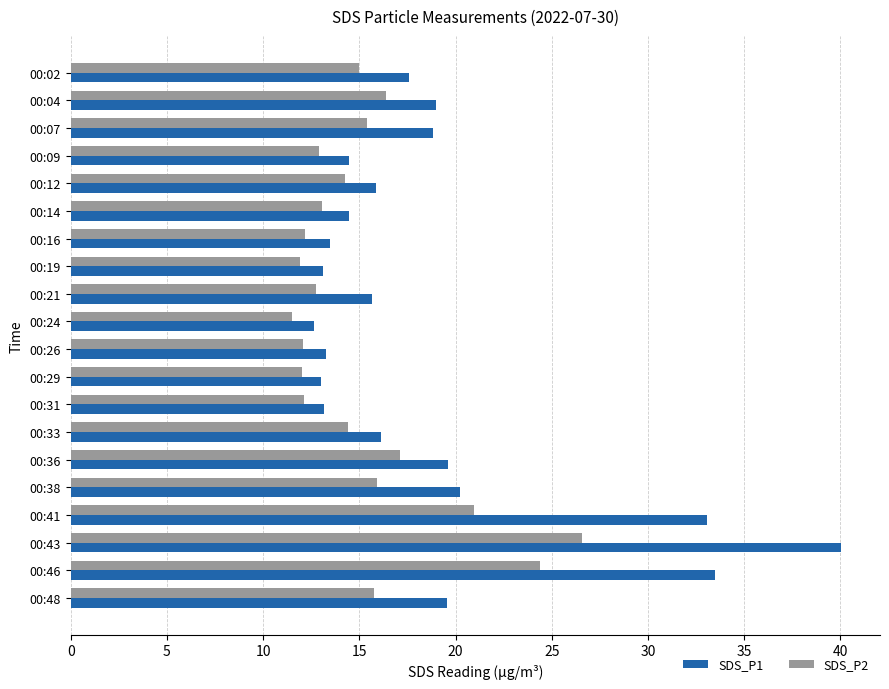

At which category is the sum across all series the highest?

00:43